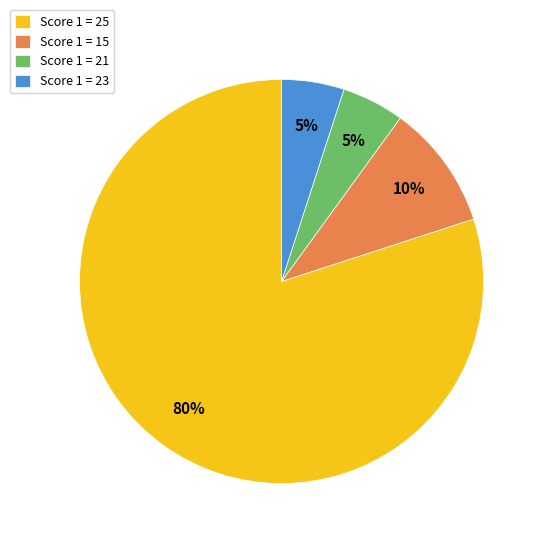

To the nearest percent, what portion does Score 1 = 23 represent?

5%